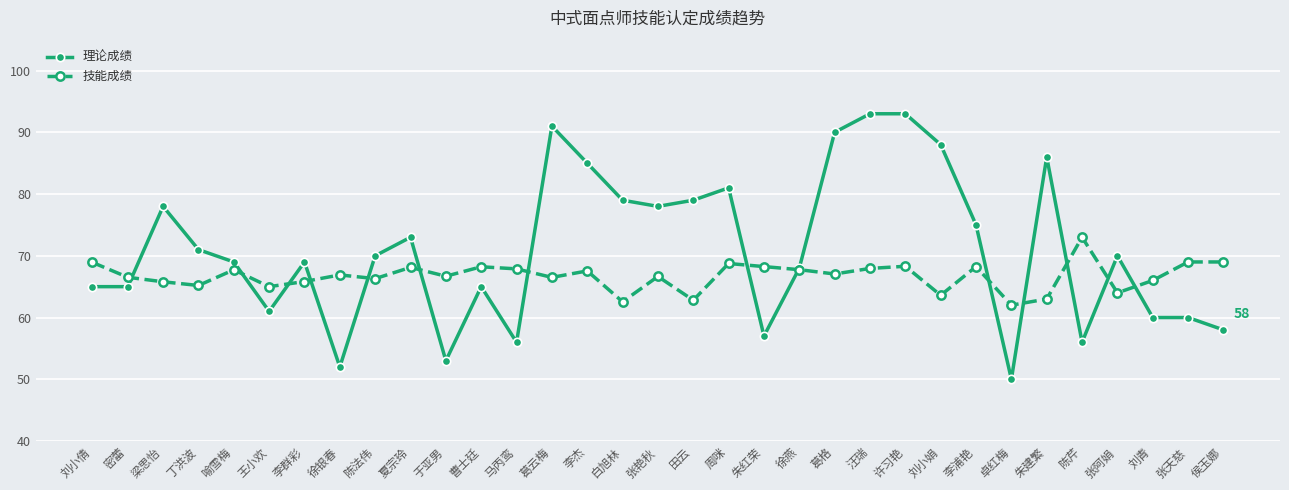

What position from the right is 朱红荣?

14